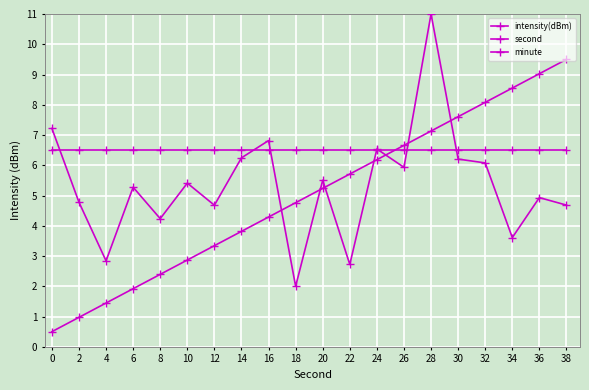

Rank the series by their average value, from lowest to highest.

second, intensity(dBm), minute